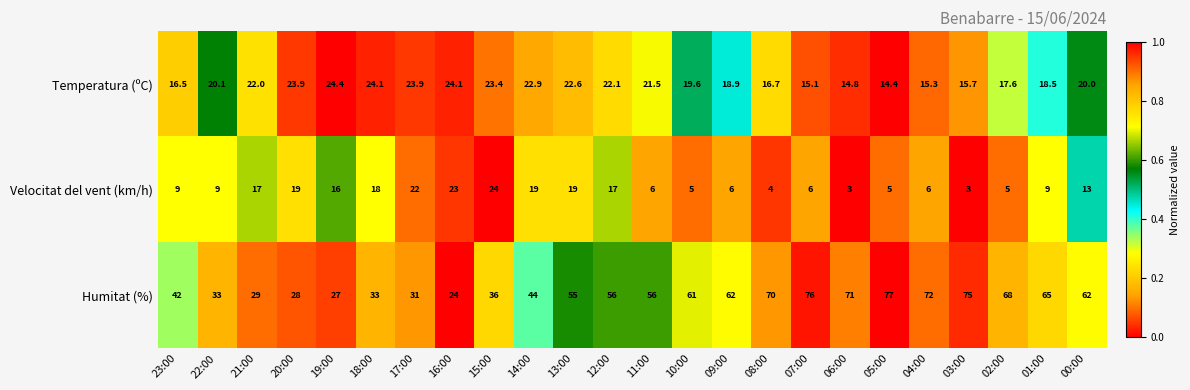

Read the Humitat (%) value at 21:00.

29.0